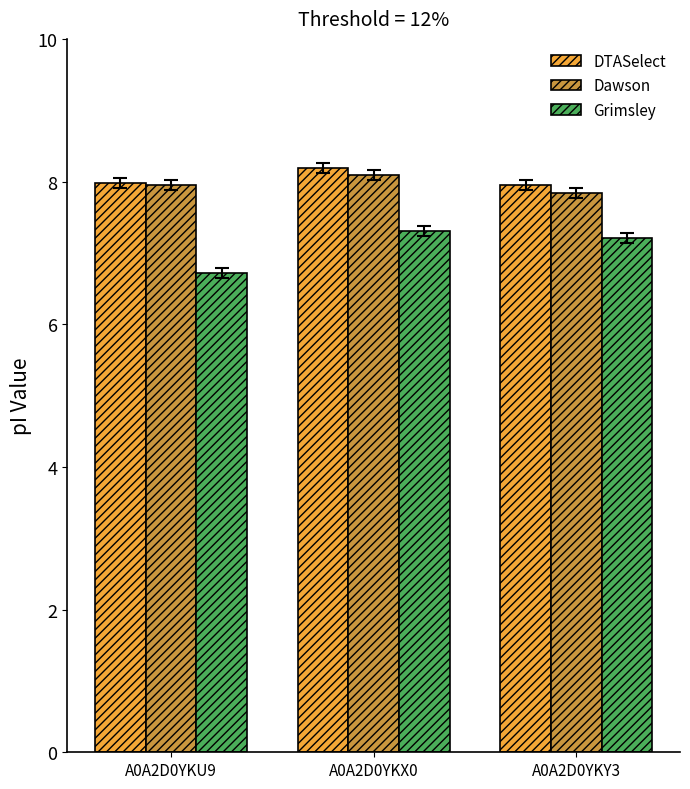

What is the sum of all Grimsley values?

21.2